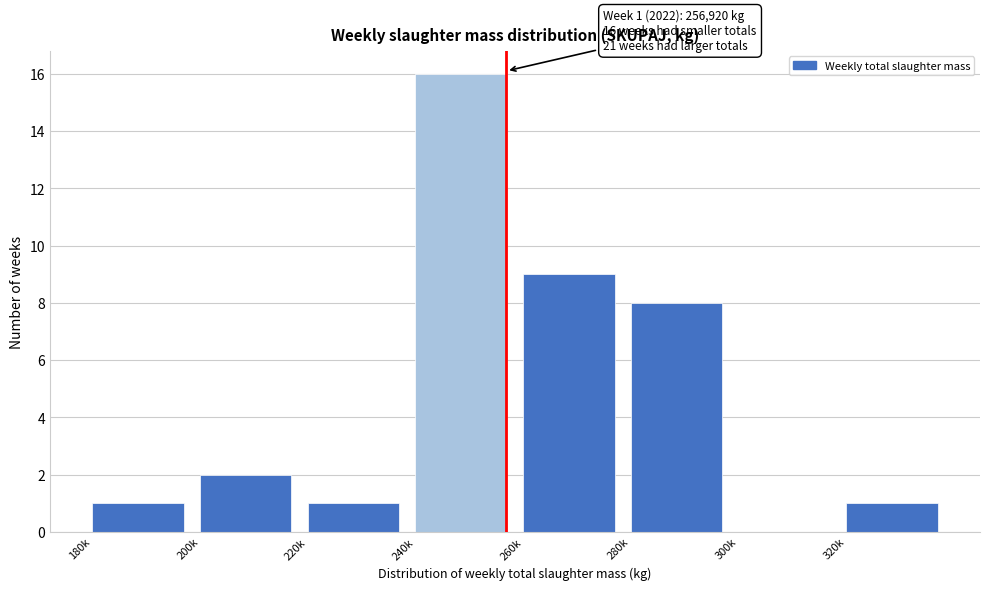

Reading left to right, list all the values displayed in this chart.

180k=1	200k=2	220k=1	240k=16	260k=9	280k=8	300k=0	320k=1